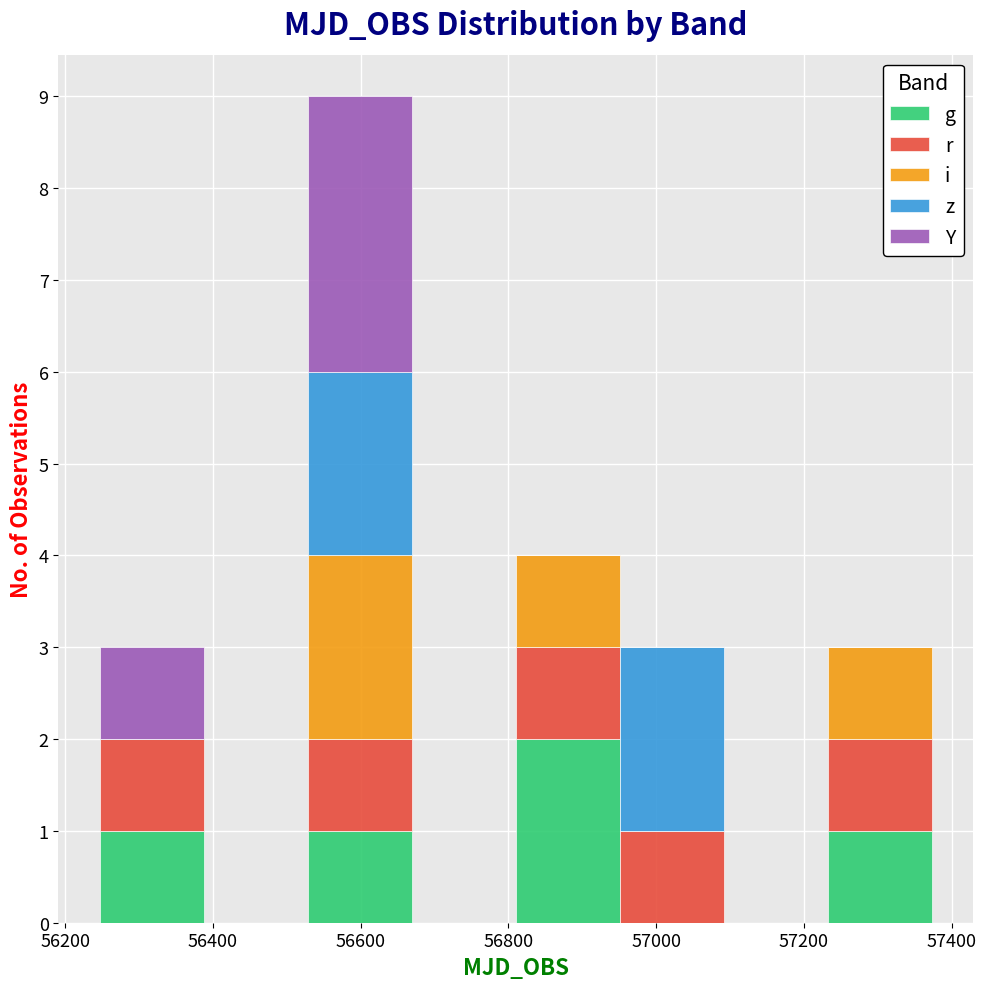

What is the total height of the stacked bar covering 56820 to 56960 on the x-axis? Neither the bar edges nor the heights are printed on the chart, so give them approximately, as read against the axes.

4